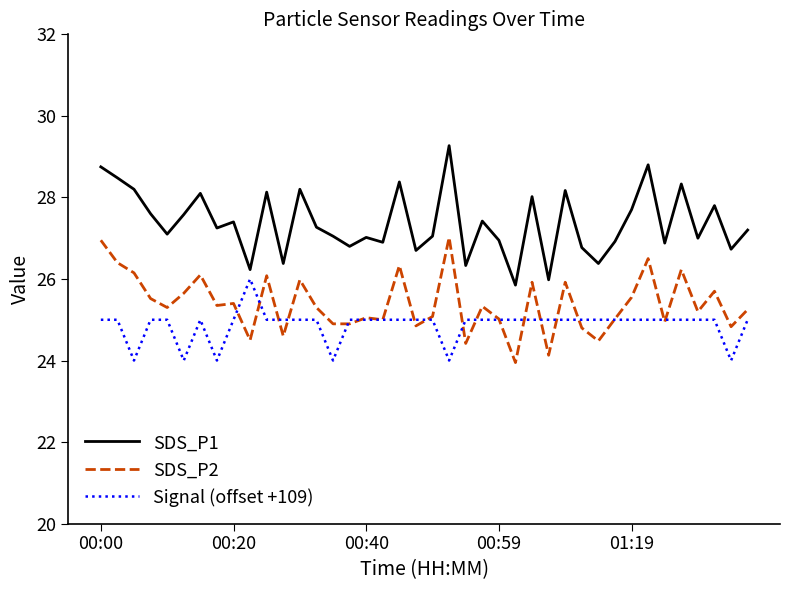

True or false: SDS_P1 and SDS_P2 cross at least once.

False